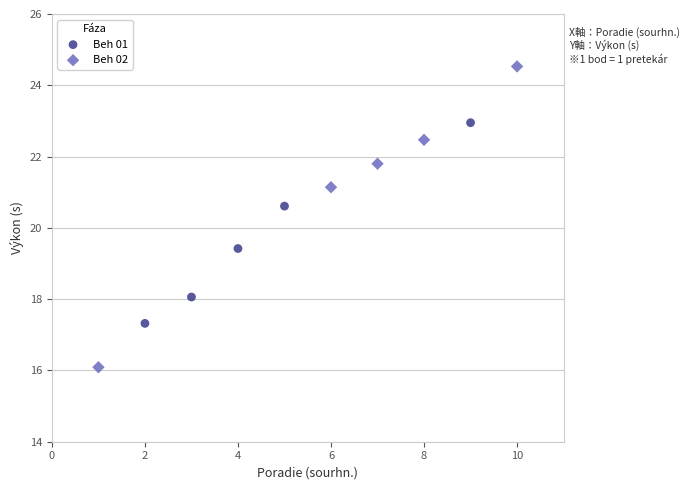

Which series contains the highest Y value?

Beh 02